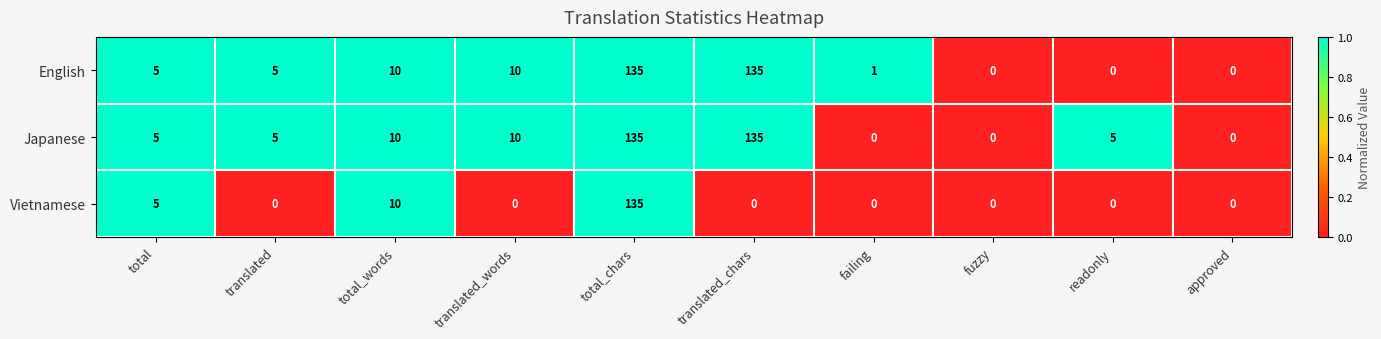

Between total_words and translated_words, which series saw the biggest shift?

Vietnamese